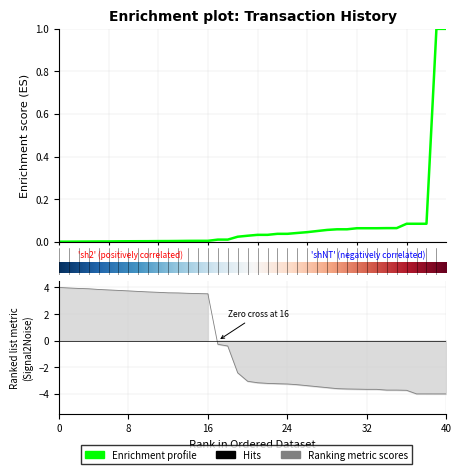

What is the greatest value displayed?

4.0